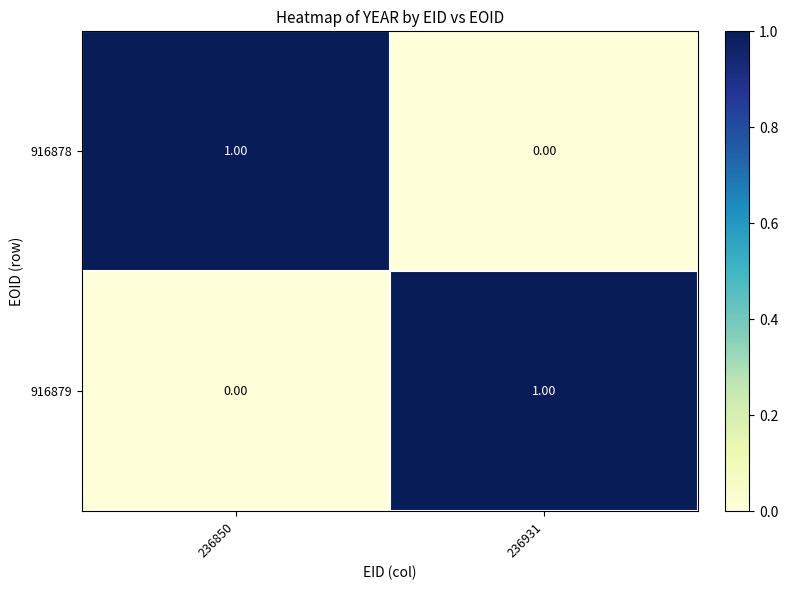

Is the value of 916879 at 236850 greater than the value of 916878 at 236850?

No